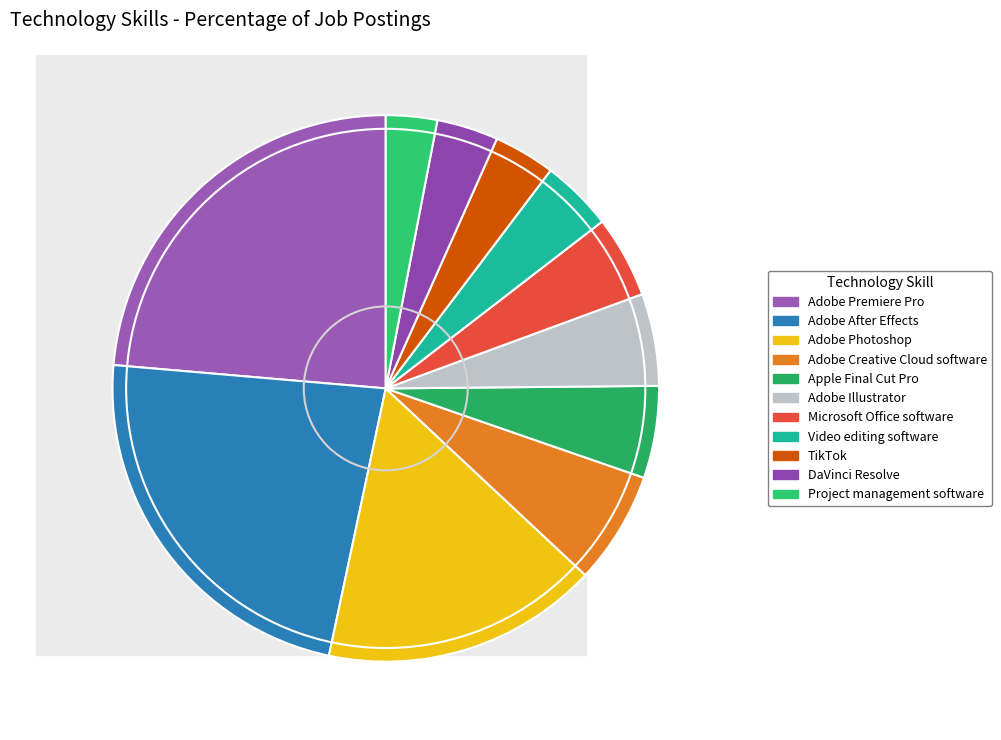

Which category has the biggest portion of the pie?

Adobe Premiere Pro